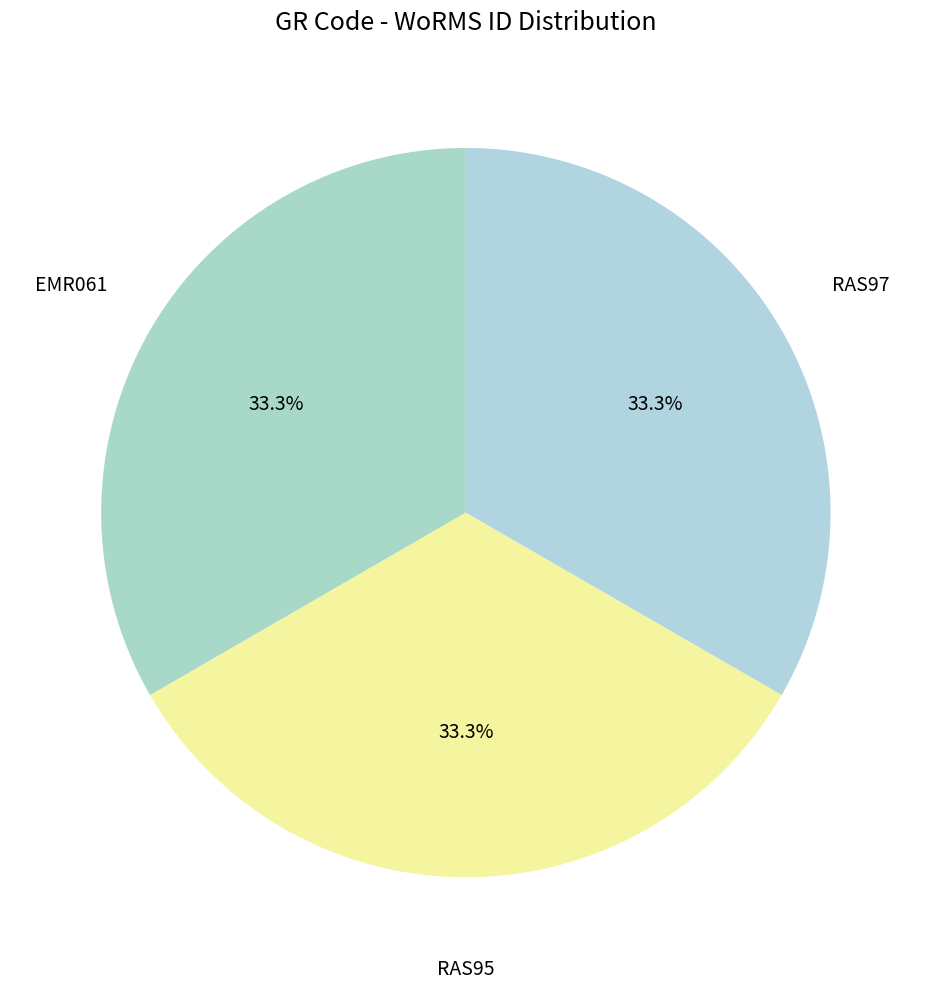

What portion of the pie excludes RAS97?

66.7%